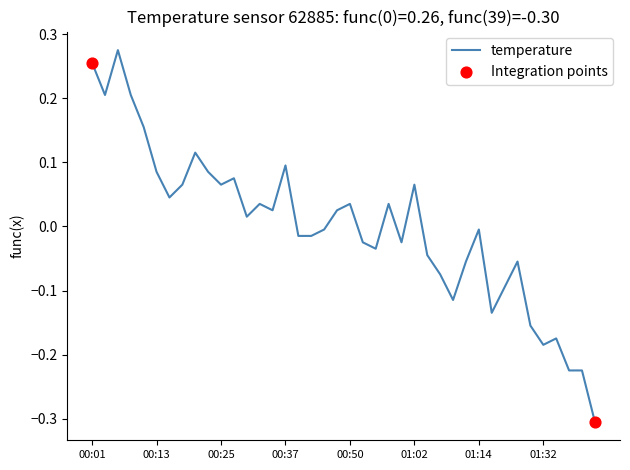

What is the minimum value shown in the chart?

-0.3